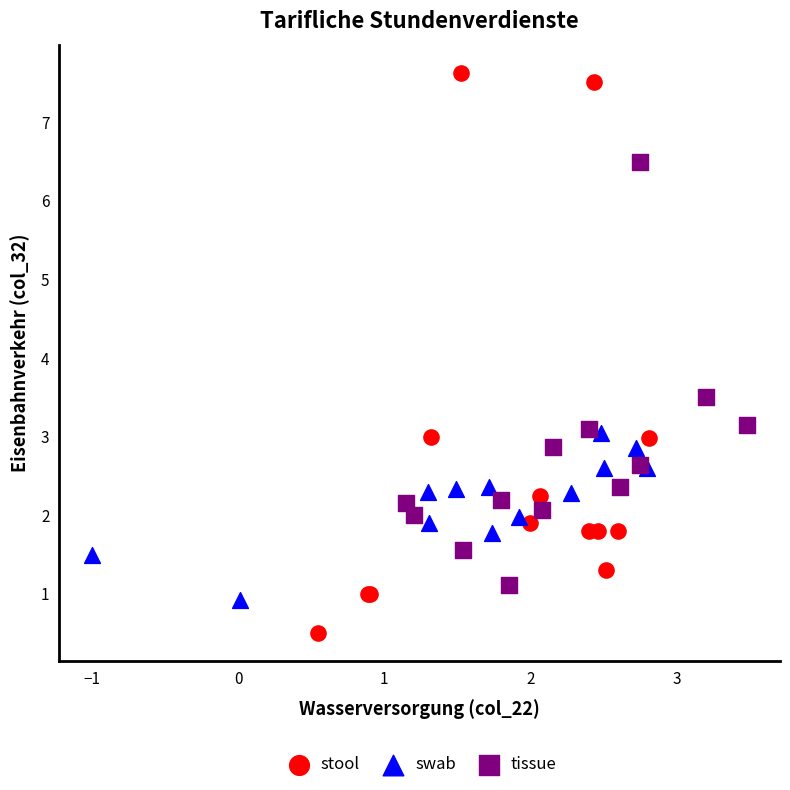

Which series reaches the minimum Y coordinate?

stool